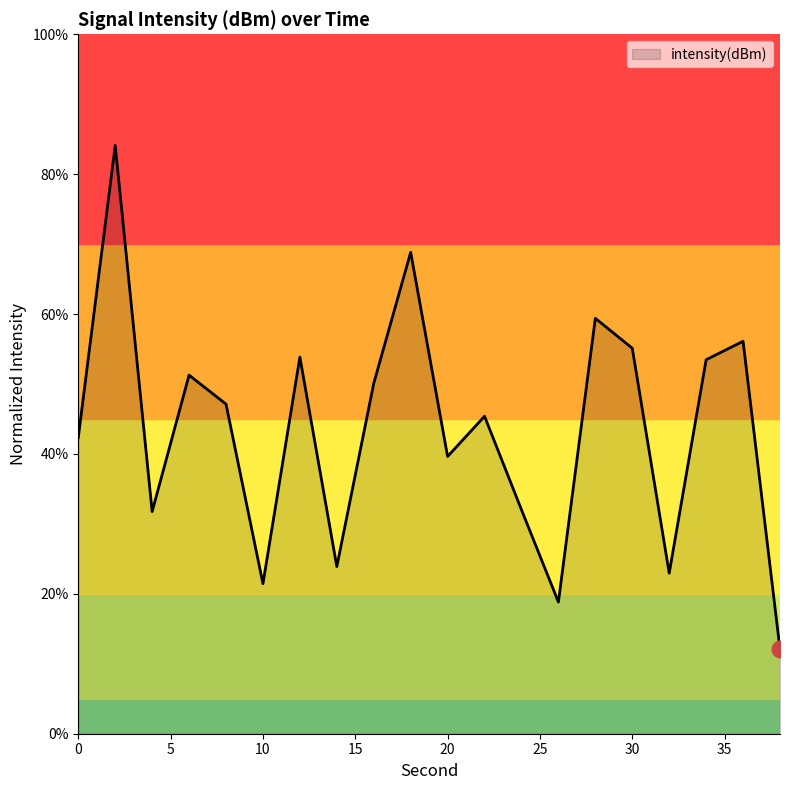

What is the minimum value shown in the chart?

12.1